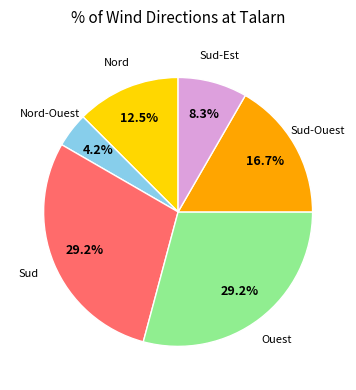

How many segments does this pie chart have?

6